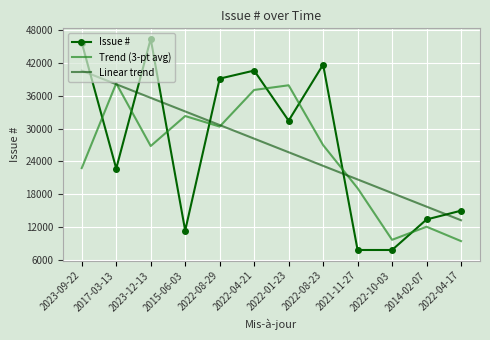

What is the total value across all series at 2021-11-27?

47703.1